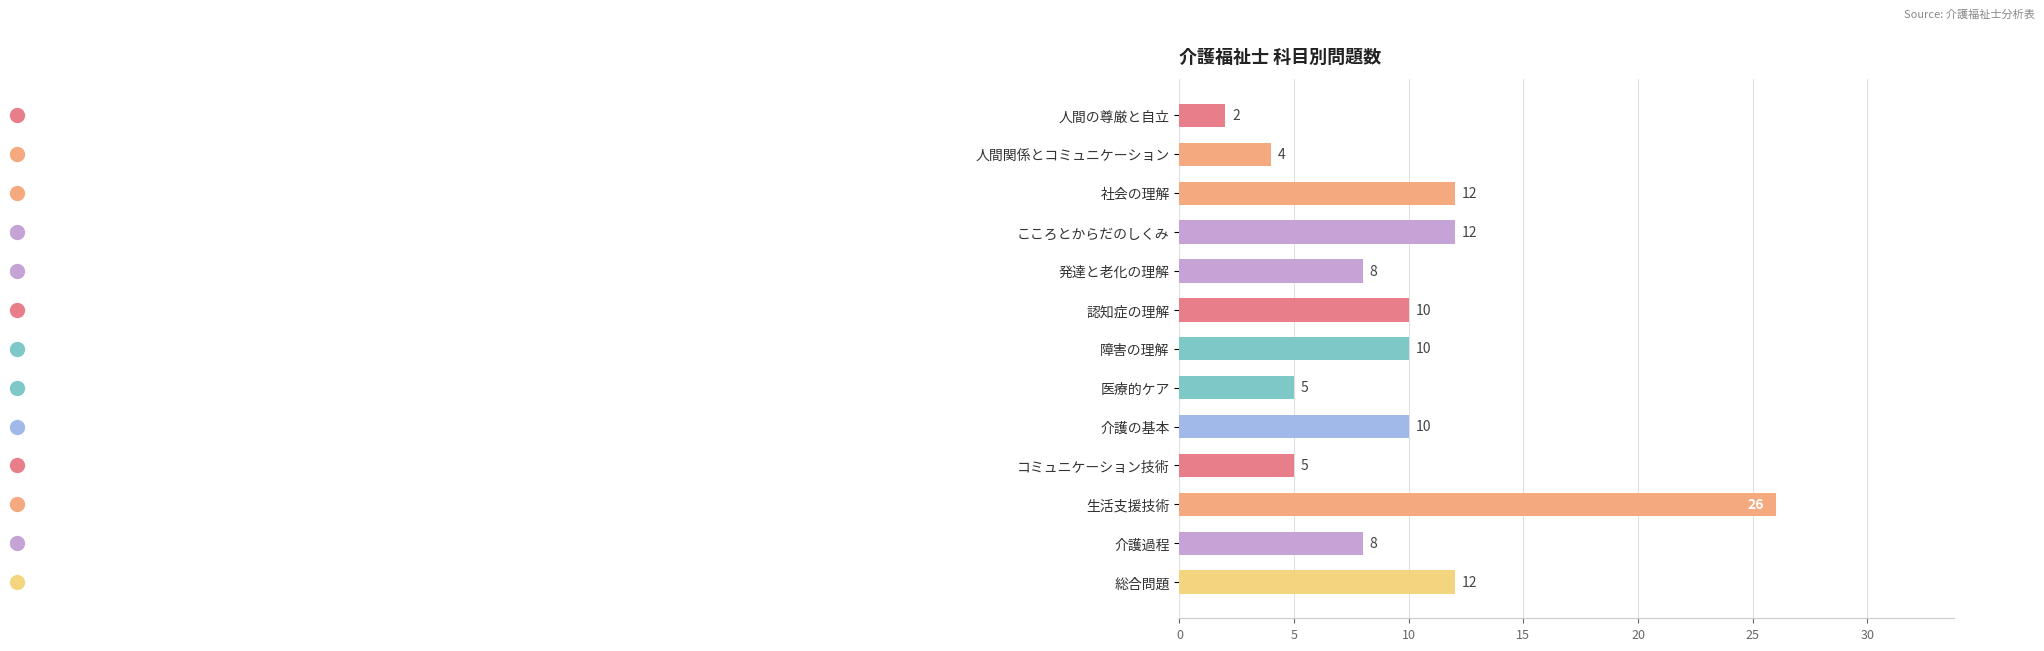

Between こころとからだのしくみ and 人間の尊厳と自立, which is larger?

こころとからだのしくみ